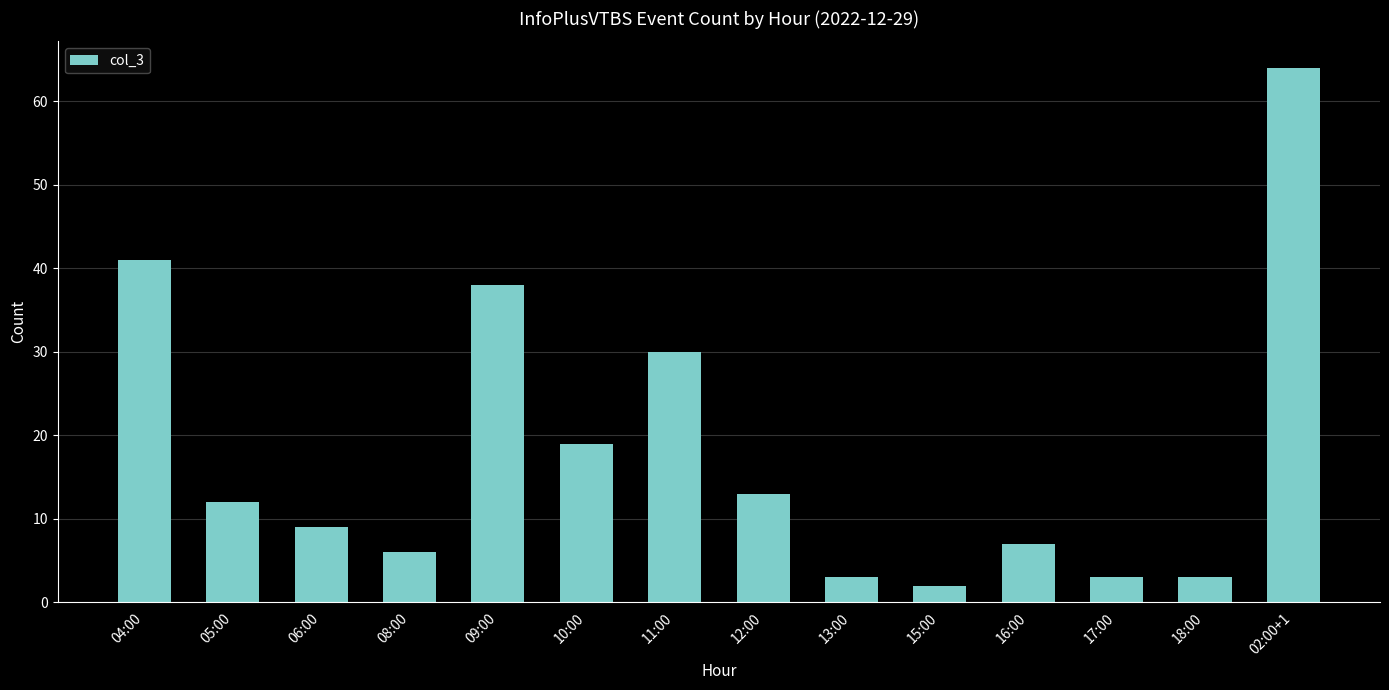

Reading left to right, transcribe all the data shown in this chart.

41	12	9	6	38	19	30	13	3	2	7	3	3	64